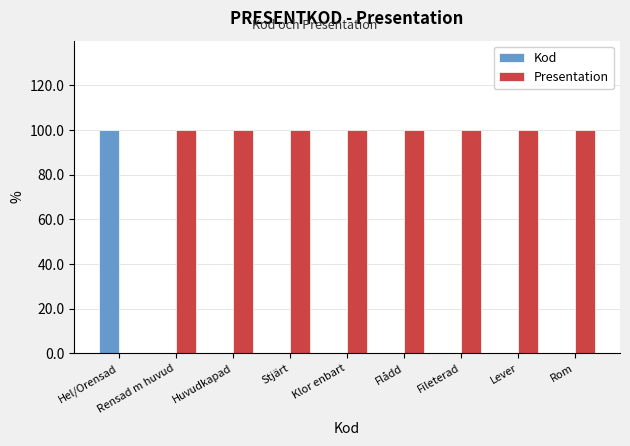

Rank the series by their average value, from highest to lowest.

Presentation, Kod